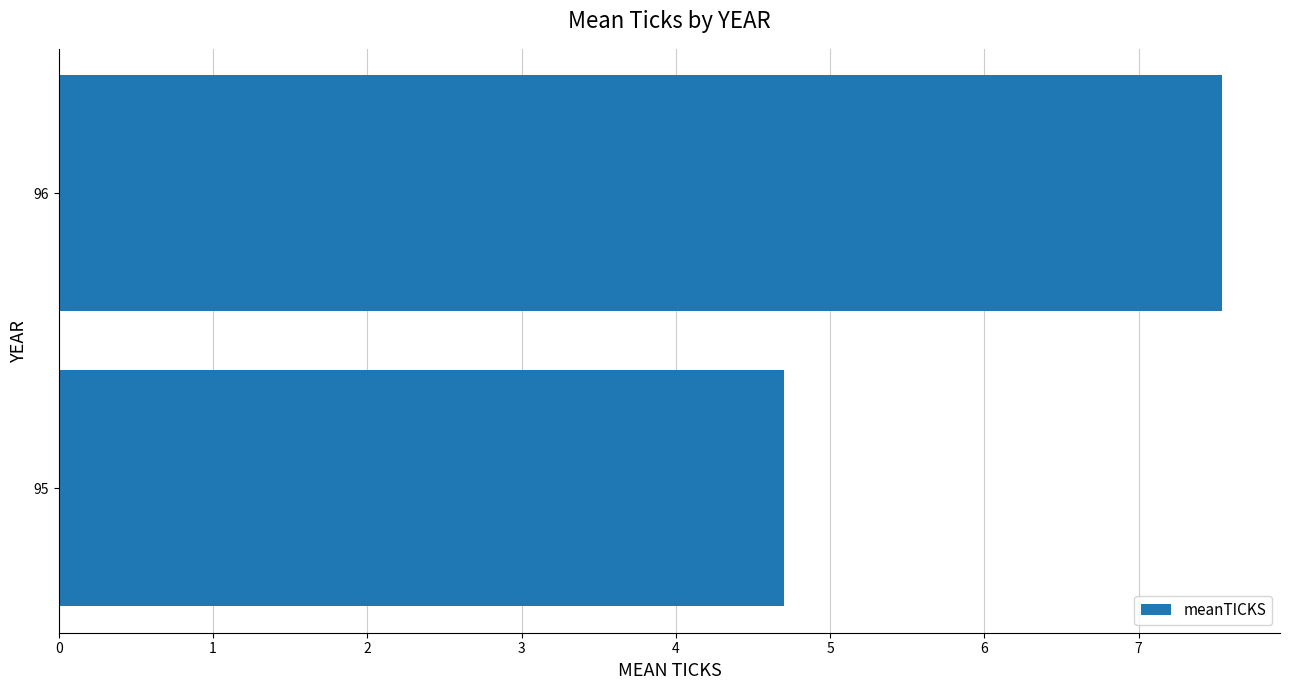

Rank the categories by value from lowest to highest.

95, 96